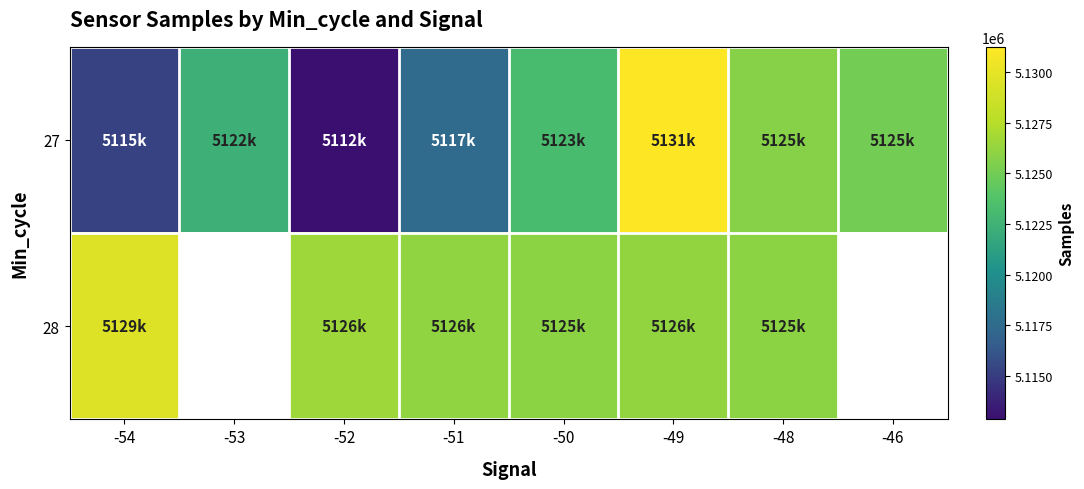

Rank the series by their maximum value, from highest to lowest.

27, 28